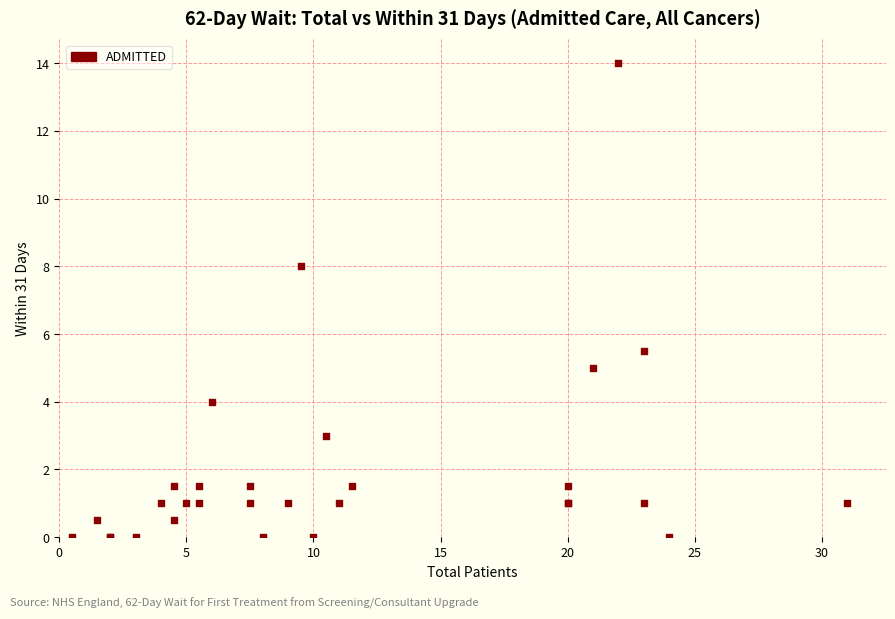

What Y value in the scatter plot is closest to 7?

8.0